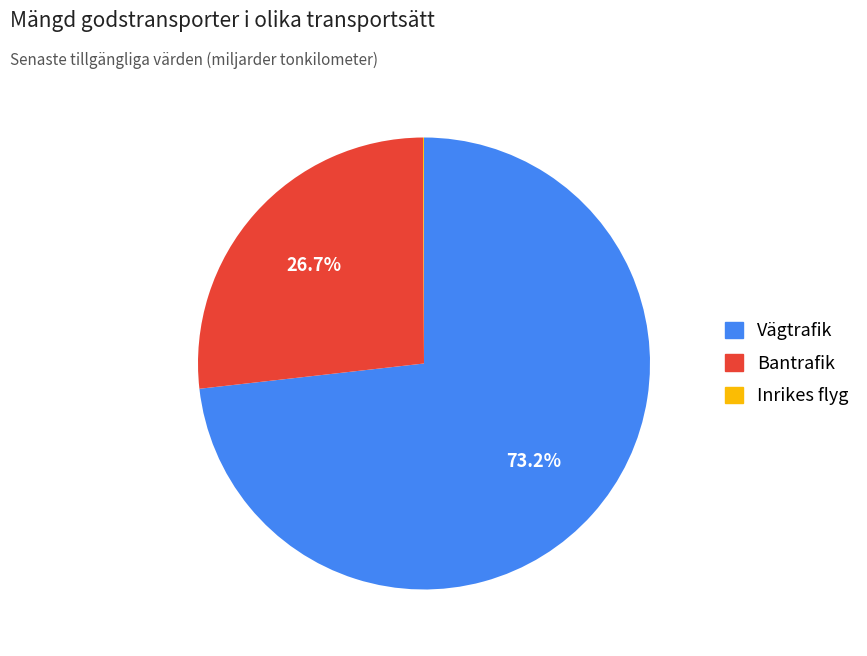

Is there a majority slice in this chart?

Yes